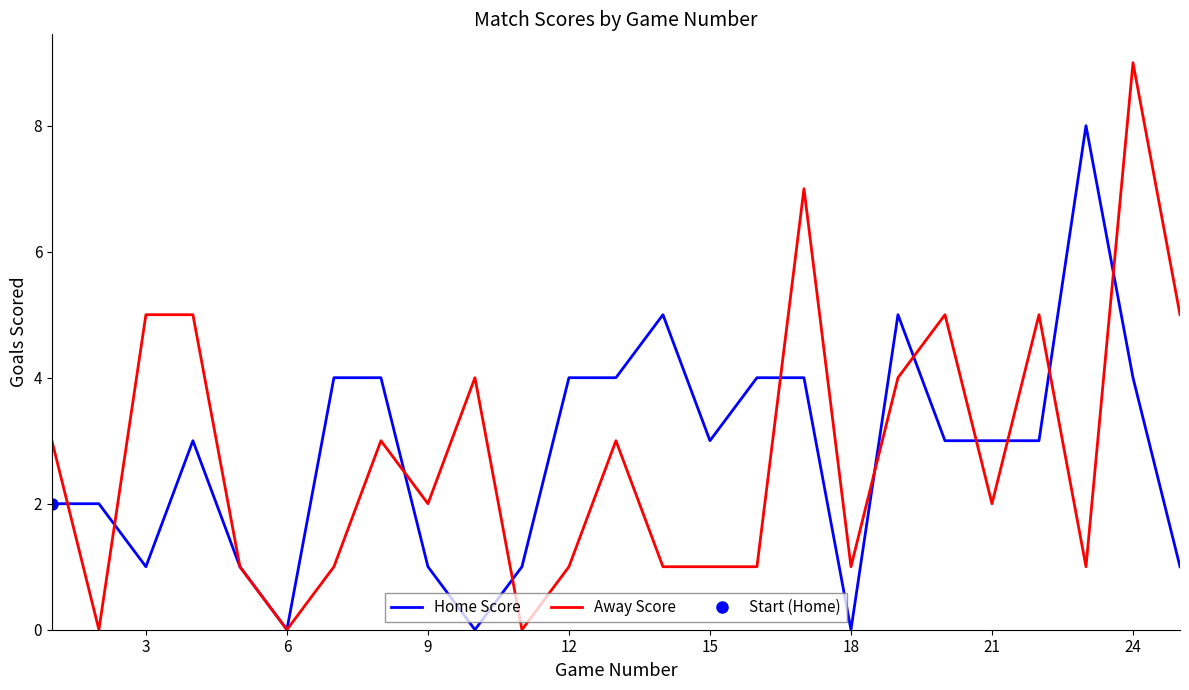

Is it true that Home Score equals 1 at 3?

True